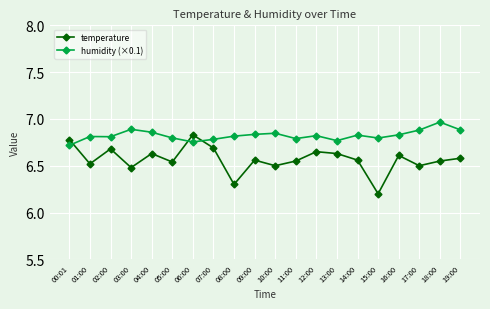

How many distinct data groups are displayed?

2